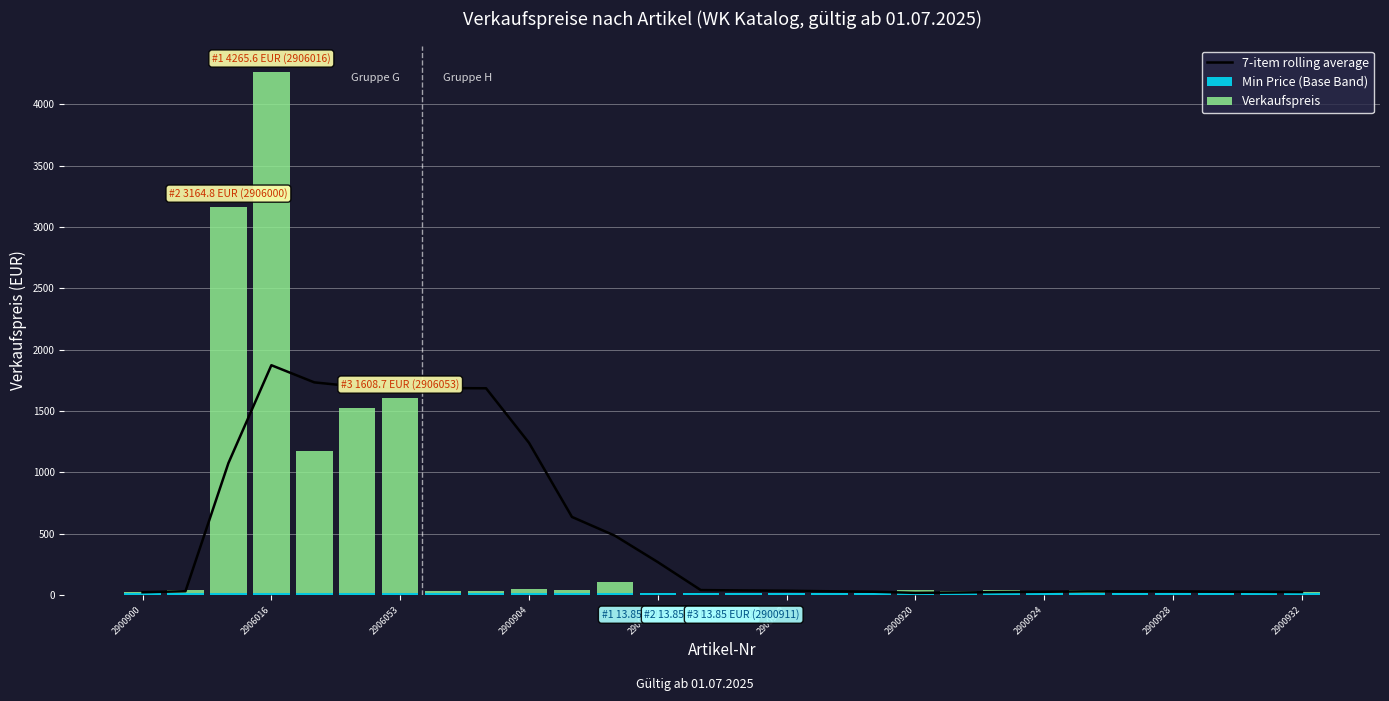

True or false: Min Price (Base Band) has a value of 13.8 at 2900912.

True